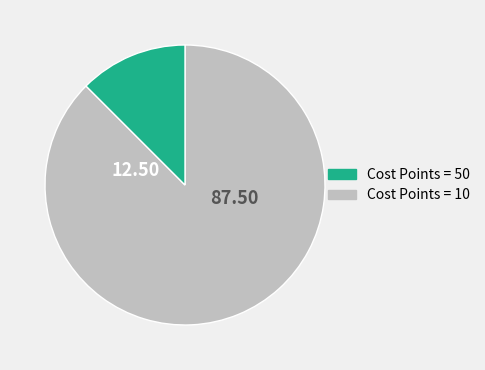

Is there any slice that represents more than half of the pie?

Yes